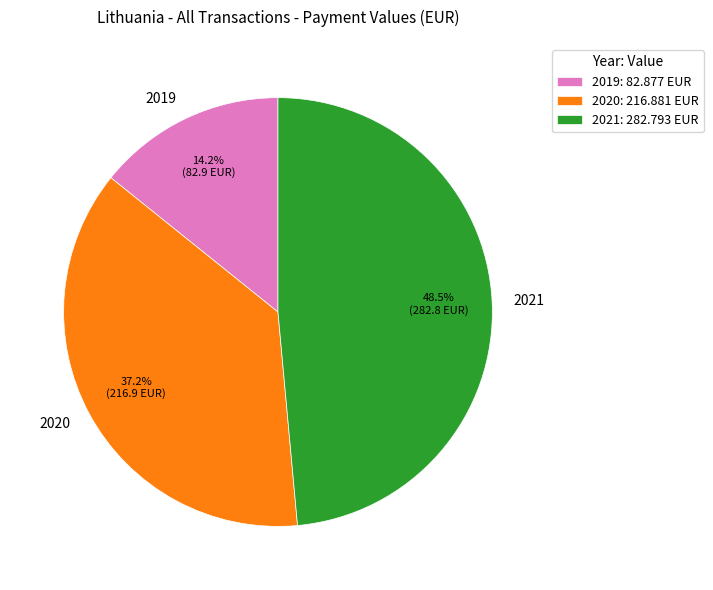

To the nearest percent, what portion does 2019 represent?

14%